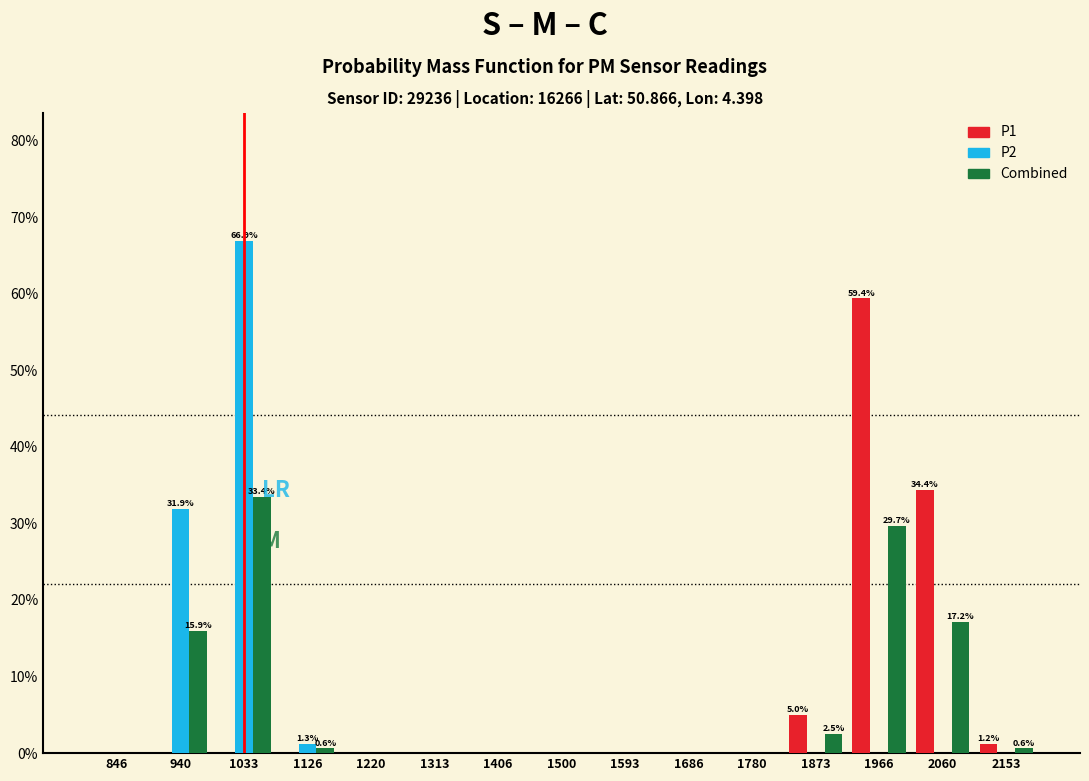

In the Combined series, which range on the x-axis has the tallest bar?

990 to 1080